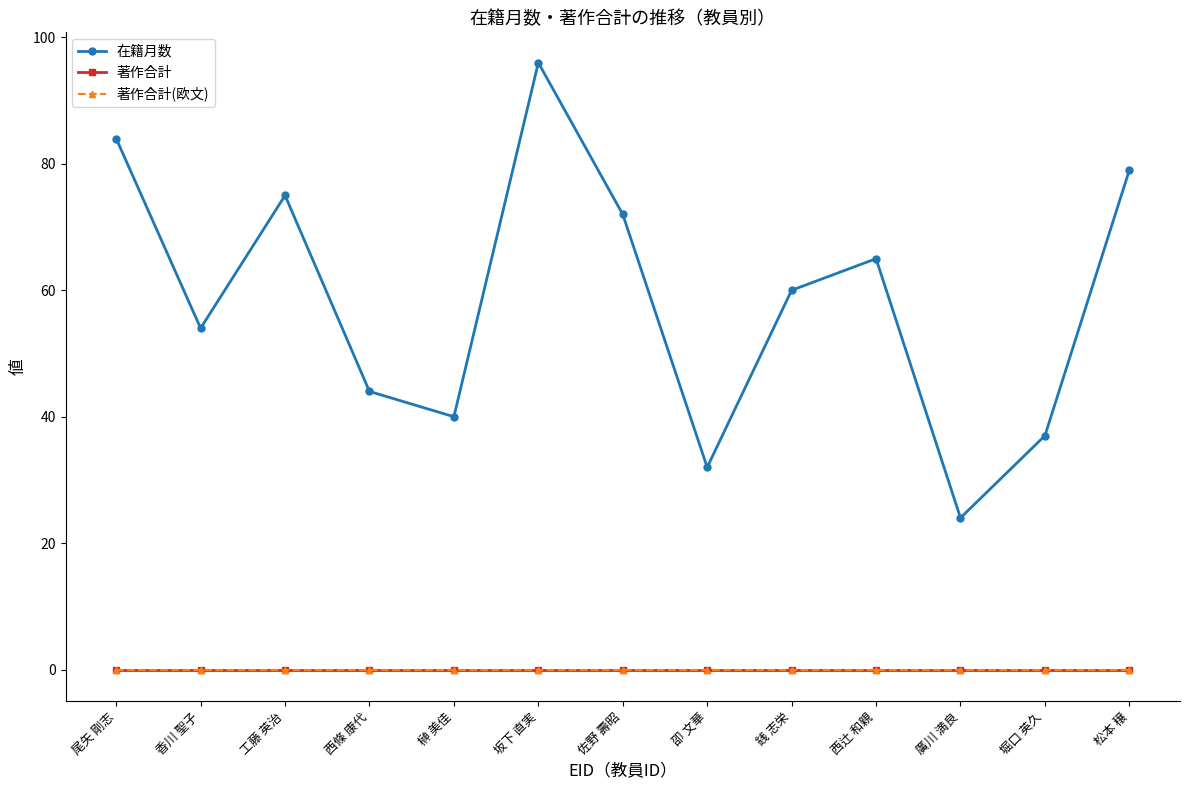

True or false: 著作合計(欧文) and 著作合計 intersect in this chart.

False